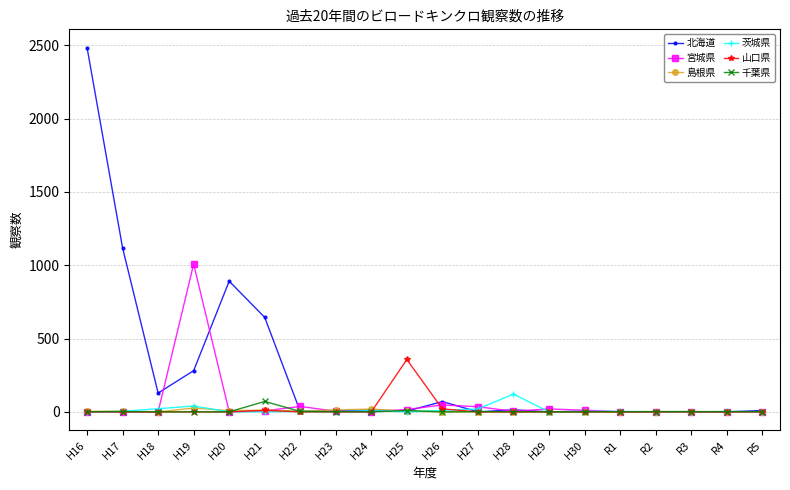

The 千葉県 series shows 2 at R2. True or false?

True